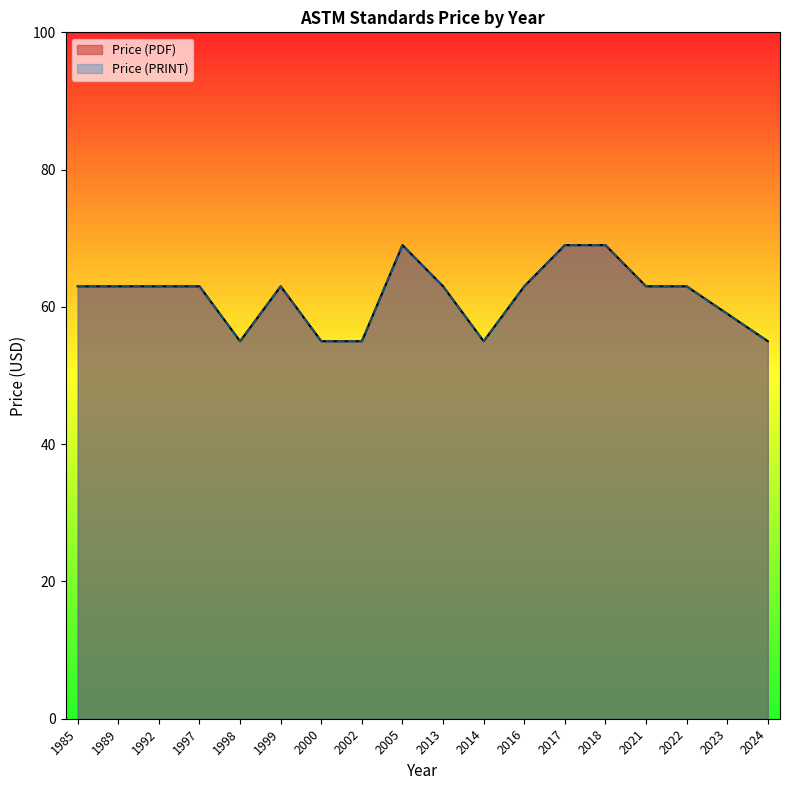

How many interior local peaks does the Price (PRINT) series have?

3